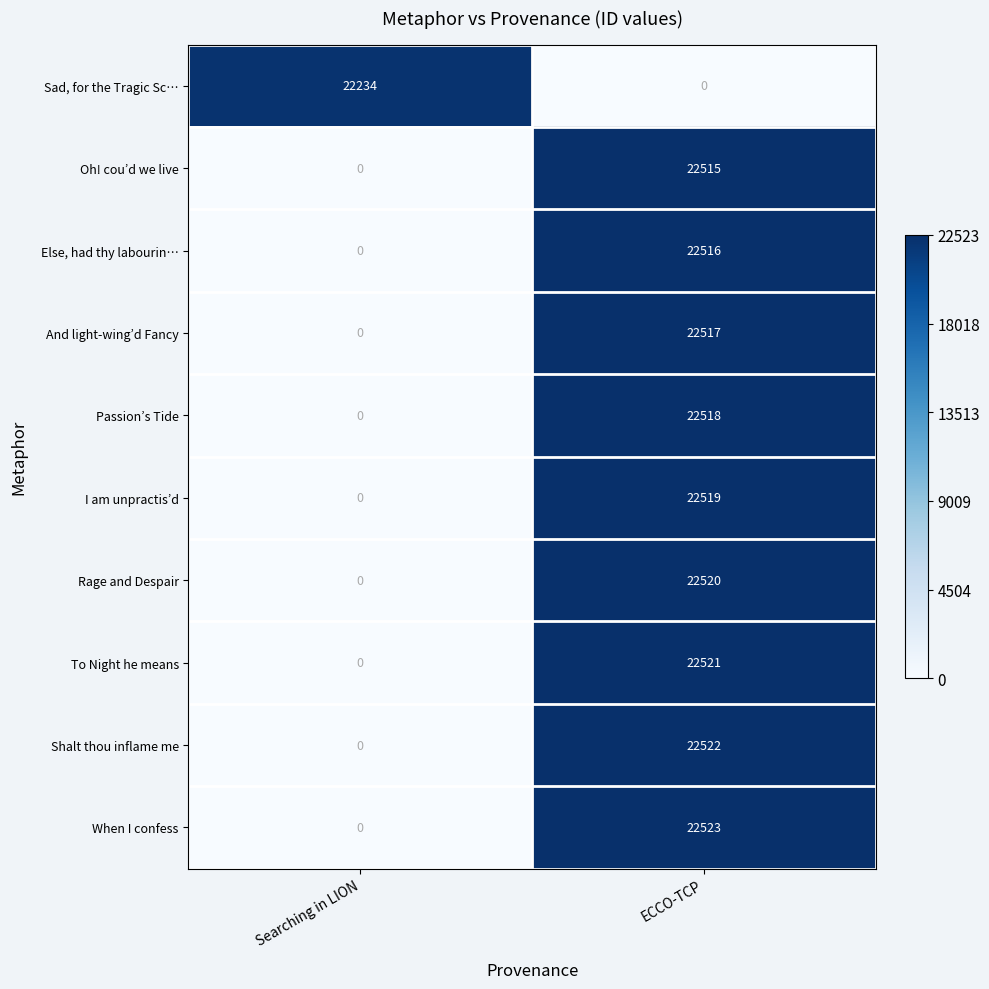

At which category is the sum across all series the highest?

ECCO-TCP